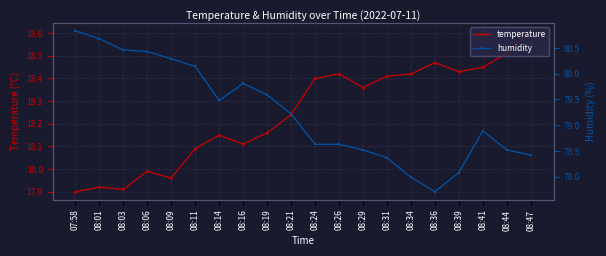

Which series changed the most between 08:19 and 08:29?

humidity